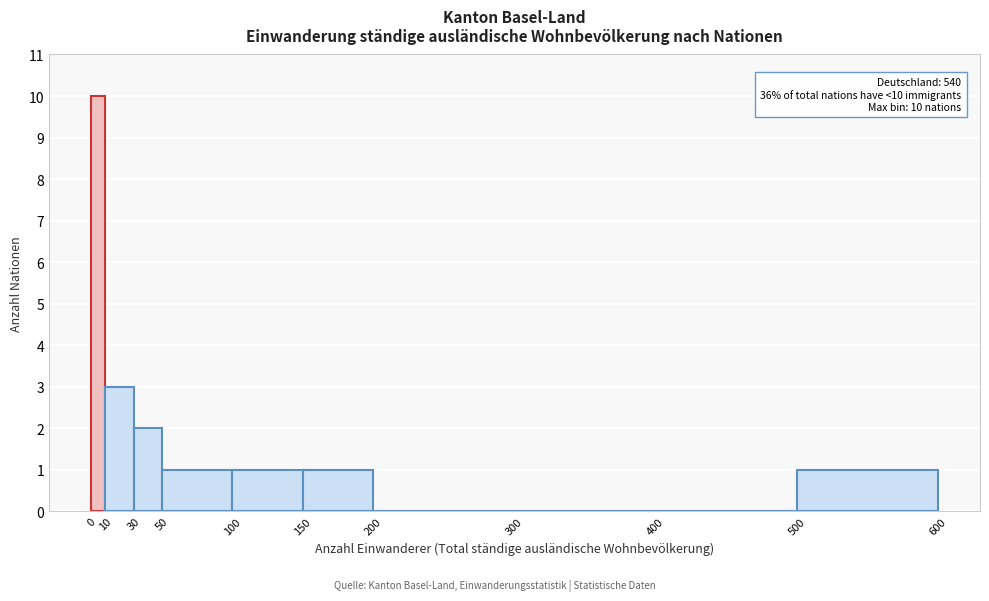

Which range on the x-axis has the tallest bar?

0 to 10